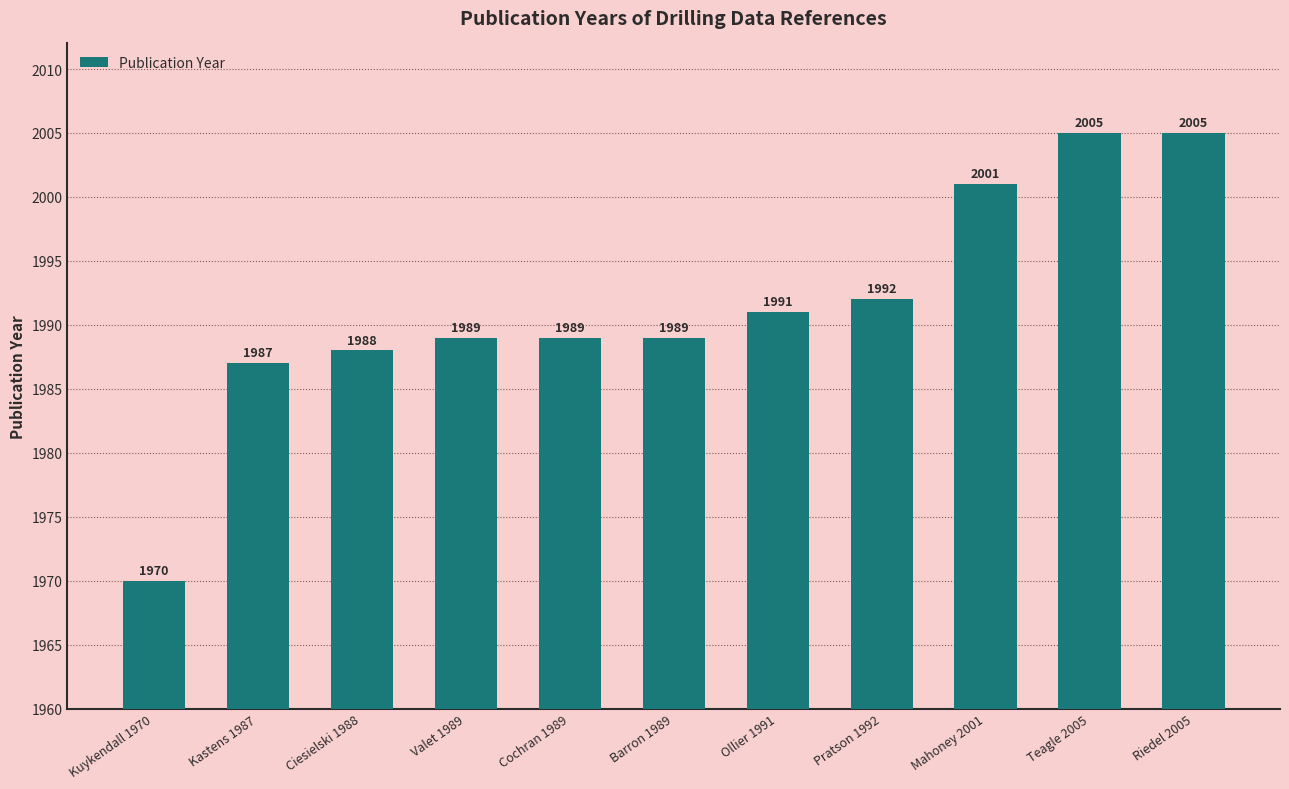

What is the change in value from Valet 1989 to Ollier 1991?

+2